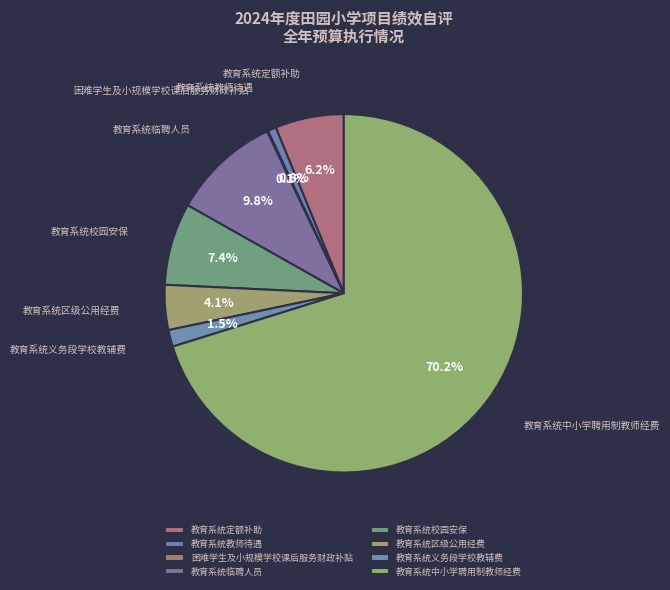

The 教育系统校园安保 slice represents 14% of the pie. True or false?

False